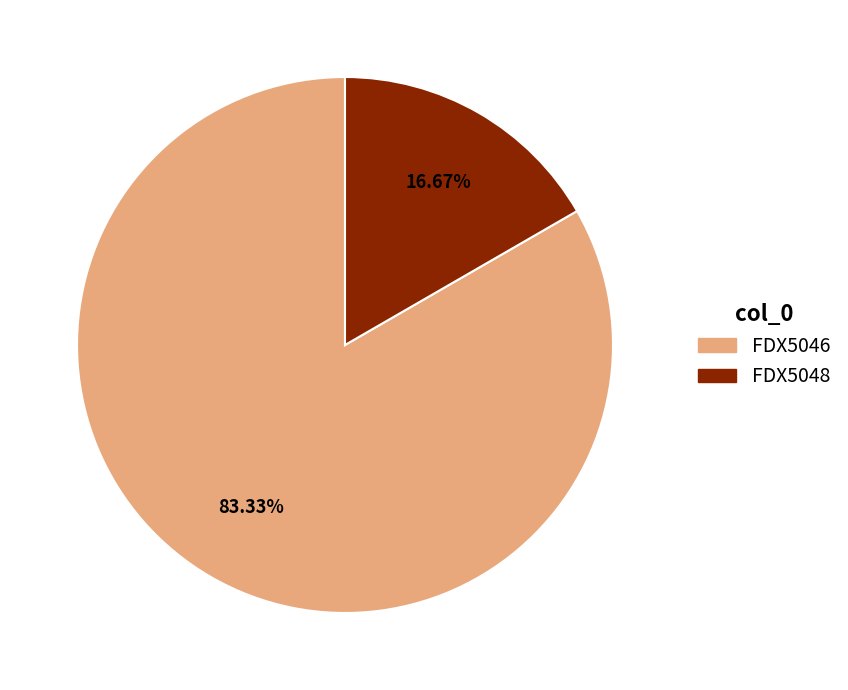

Rank the categories by value from highest to lowest.

FDX5046, FDX5048